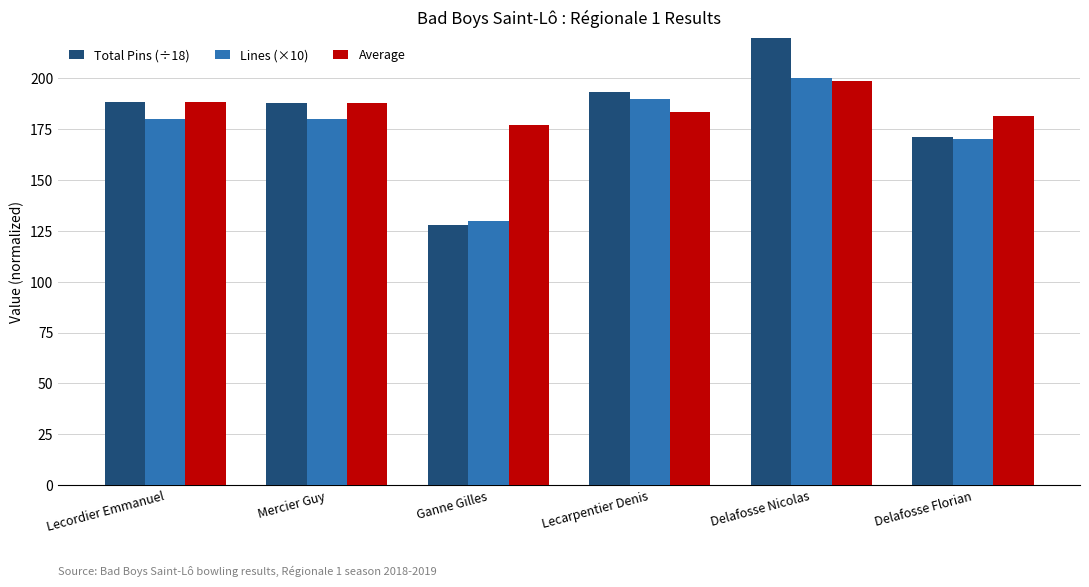

At which label is Lines (×10) closest to 165?

Delafosse Florian